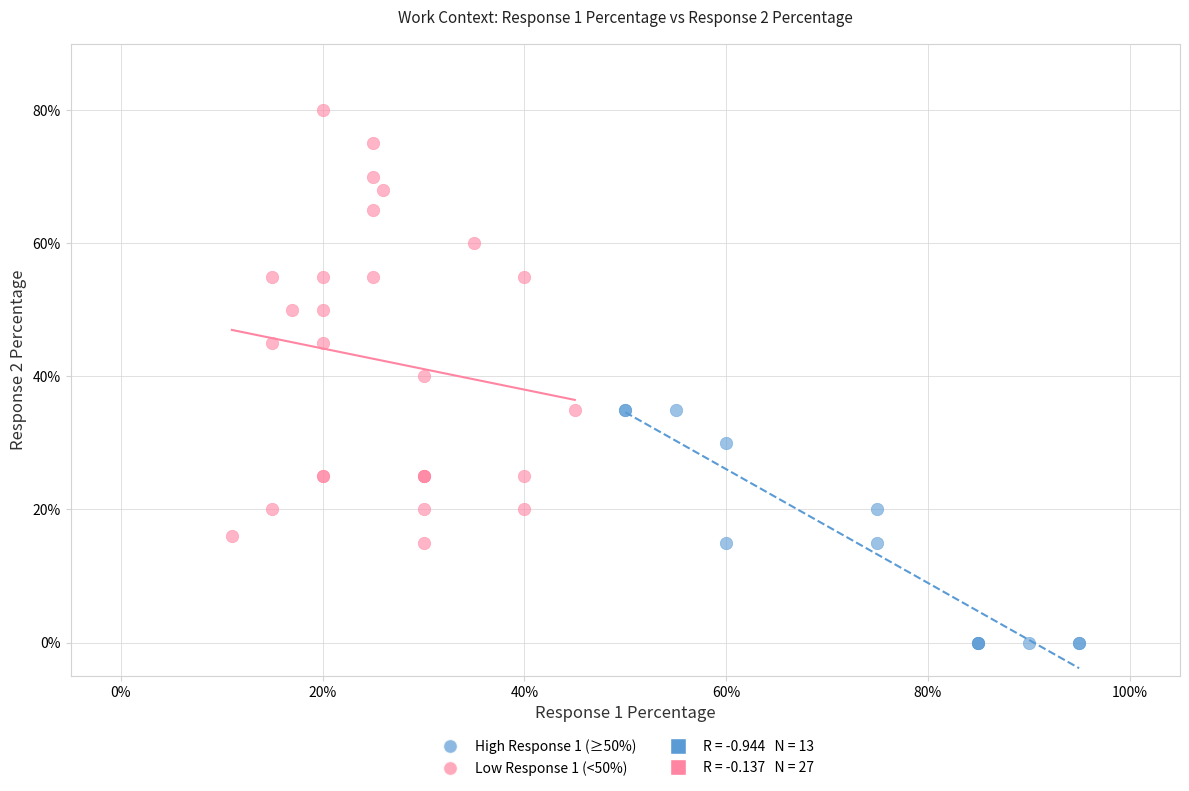

Which series reaches the maximum Y coordinate?

Low Response 1 (<50%)